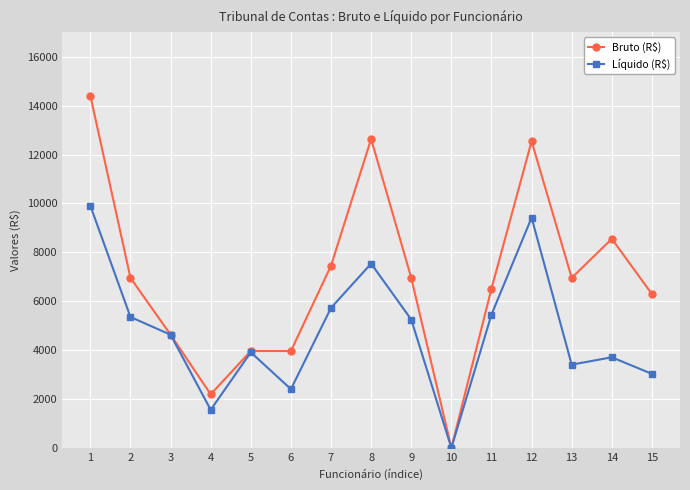

Rank the series at 11 from lowest to highest value.

Líquido (R$), Bruto (R$)